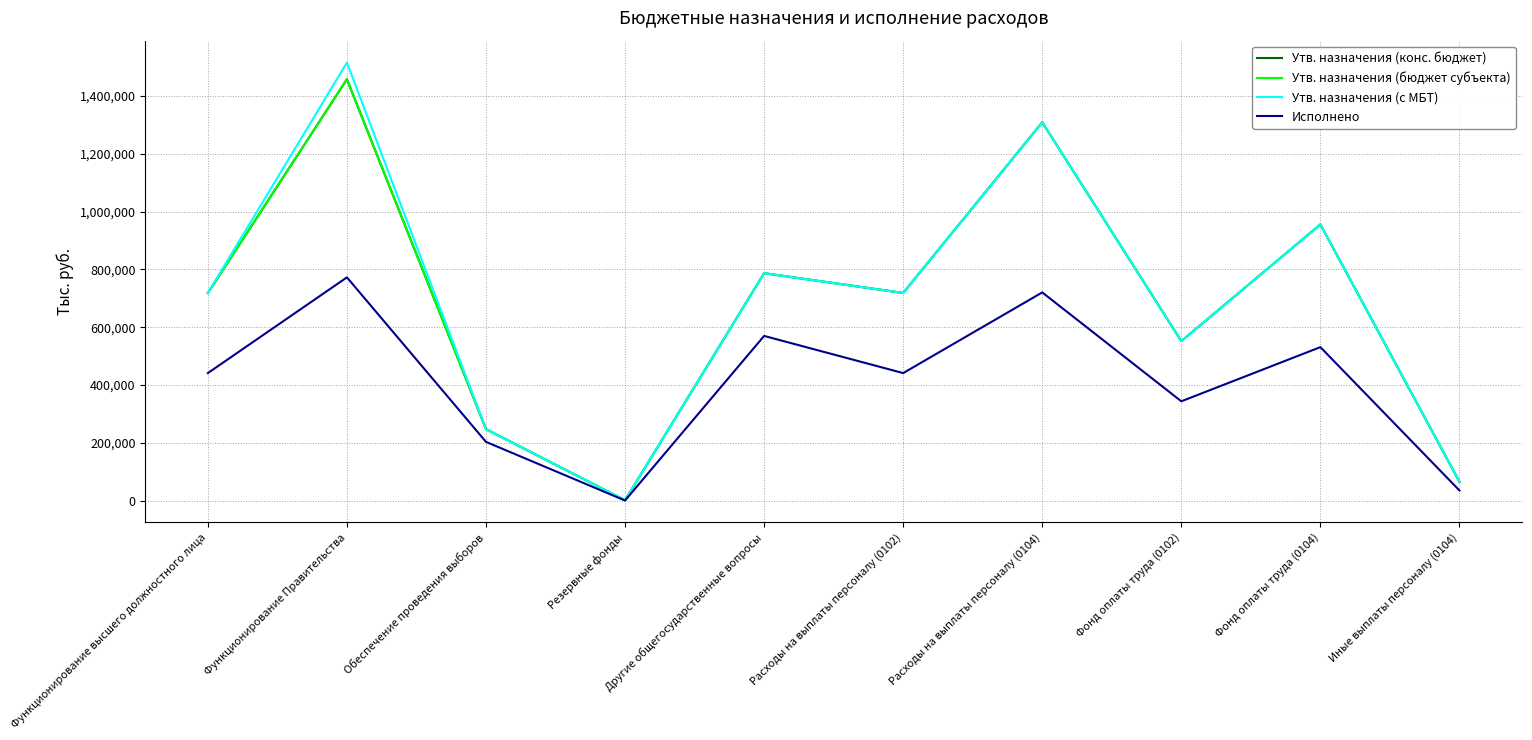

Does the chart display data point markers on the line(s)?

No